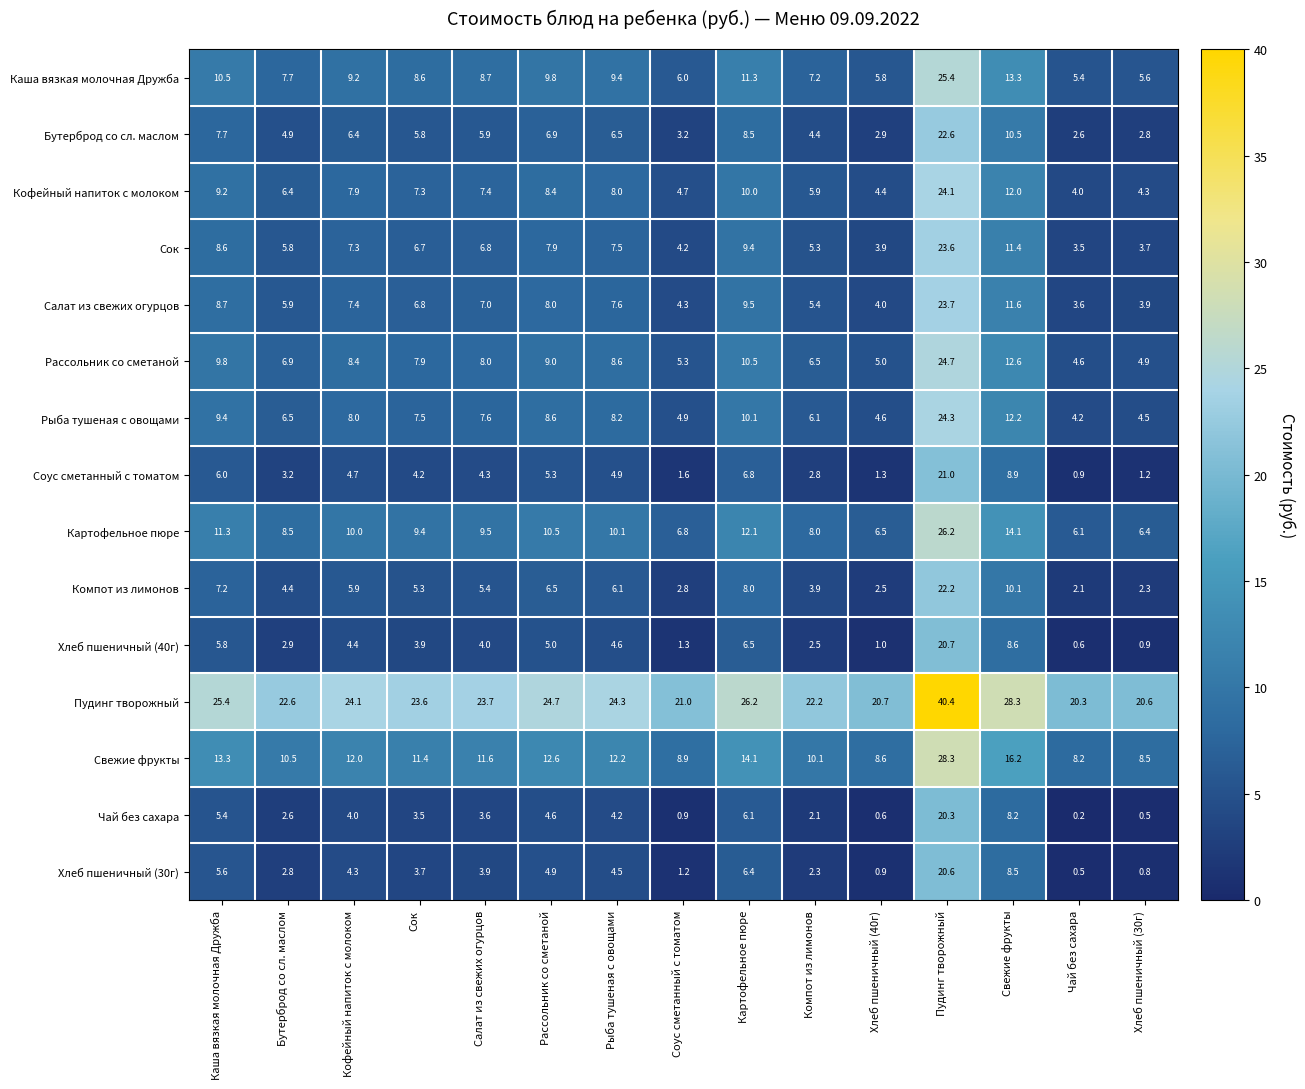

True or false: Хлеб пшеничный (30г) has a value of 1.8 at Сок.

False